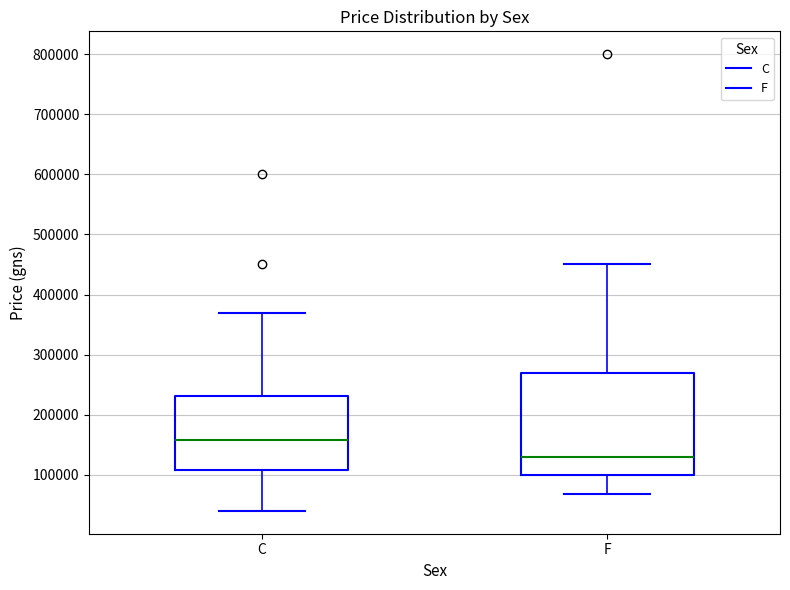

Comparing the boxes themselves (not the whiskers), which one is the tallest?

F